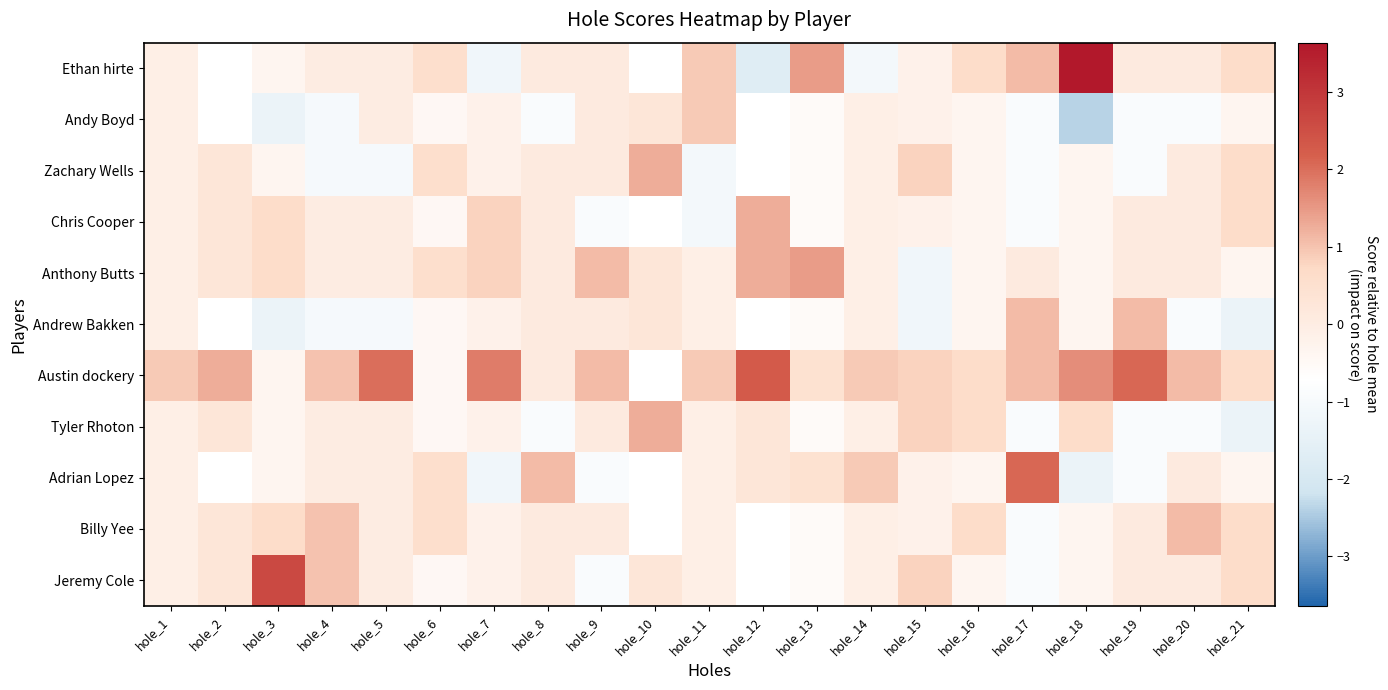

What is the spread (max minus min) of values at hole_4?

2.0